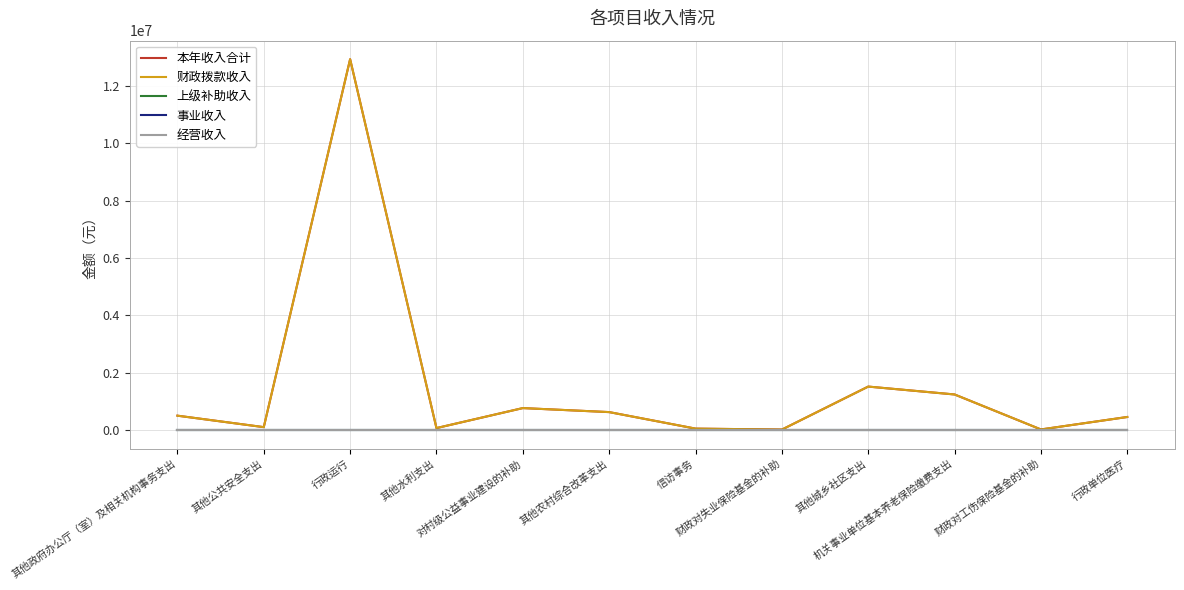

Does the chart display data point markers on the line(s)?

No